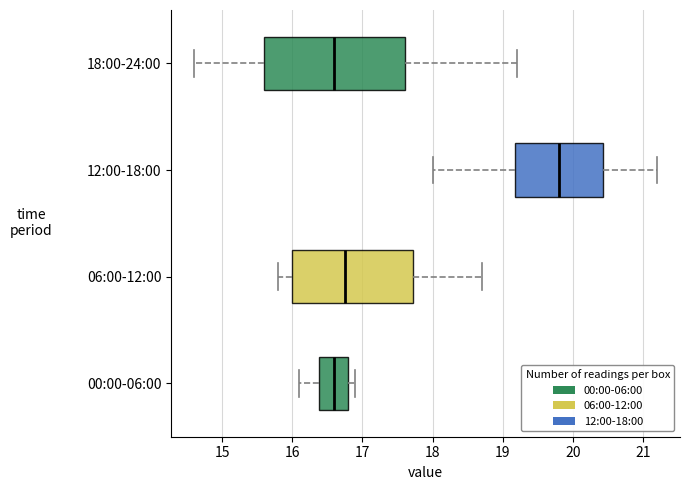

Which box is the widest, from its left edge to its right edge?

18:00-24:00